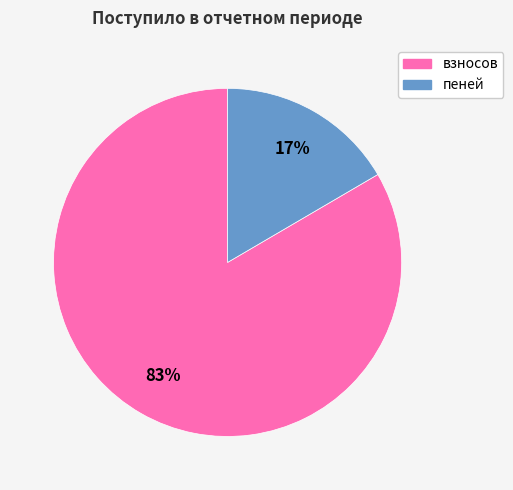

How many segments does this pie chart have?

2